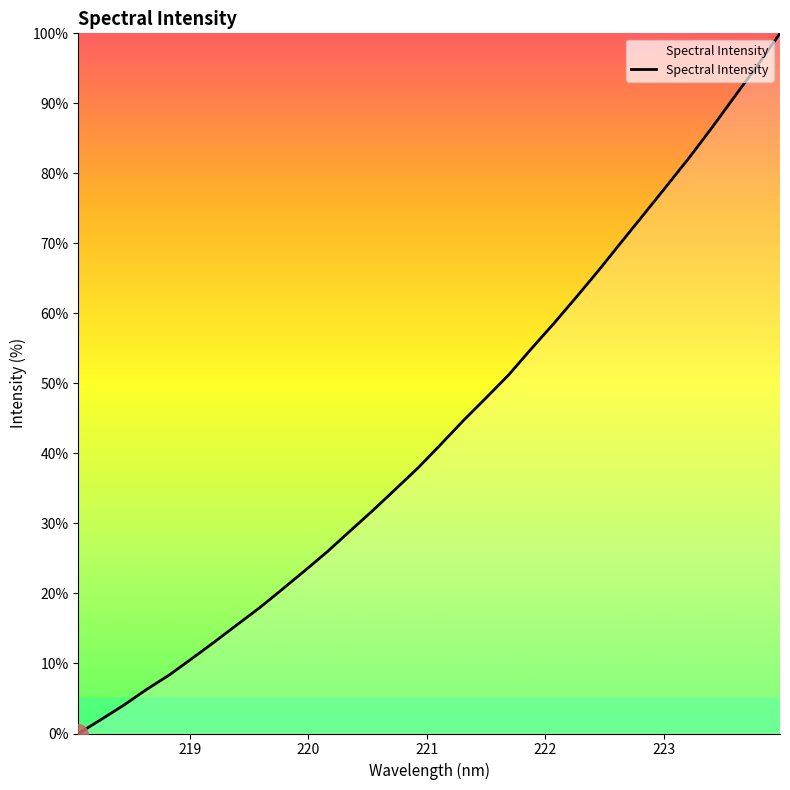

Reading left to right, list all the values displayed in this chart.

0.0	2.0	4.0	6.3	8.3	10.7	13.1	15.5	18.0	20.6	23.3	26.0	28.9	31.9	34.9	38.0	41.3	44.7	47.9	51.2	54.9	58.6	62.4	66.2	70.3	74.2	78.3	82.3	86.6	91.0	95.4	100.0